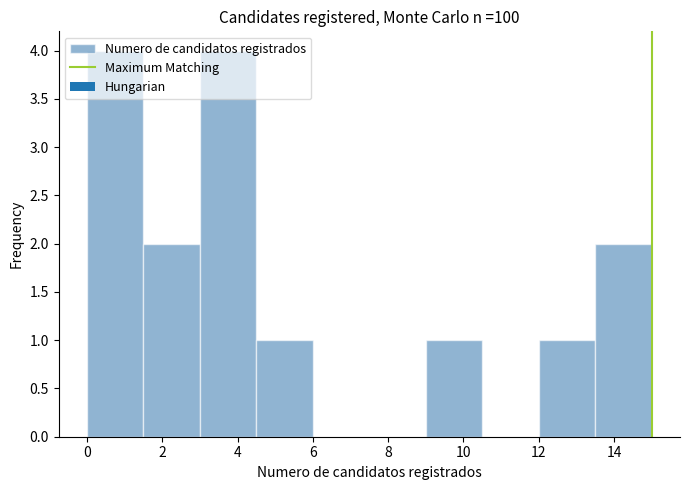

Reading left to right, list every bar in this chart as the range it spans on the x-axis followed by its height. Neither the bar edges nor the heights are printed on the chart, so give them approximately, as read against the axes.

0.0 to 1.5: 4
1.5 to 3.0: 2
3.0 to 4.5: 4
4.5 to 6.0: 1
6.0 to 7.5: 0
7.5 to 9.0: 0
9.0 to 10.5: 1
10.5 to 12.0: 0
12.0 to 13.5: 1
13.5 to 15.0: 2